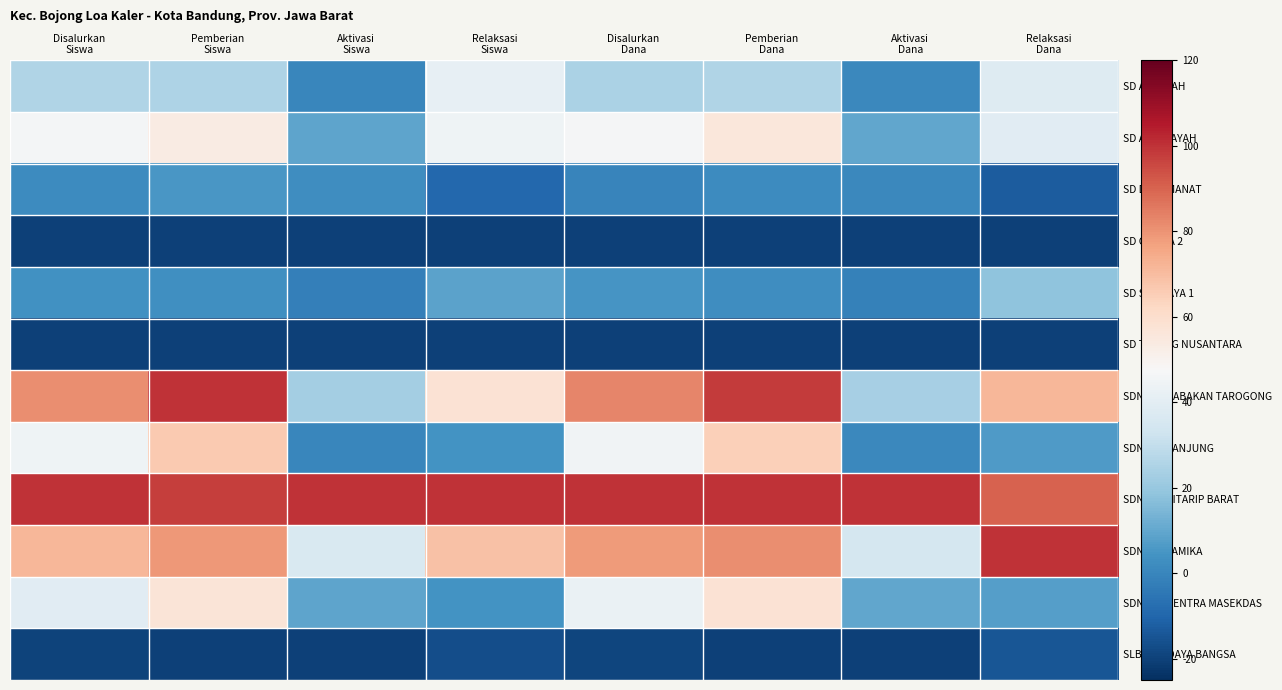

Which category has the lowest value across all series?

Disalurkan
Siswa